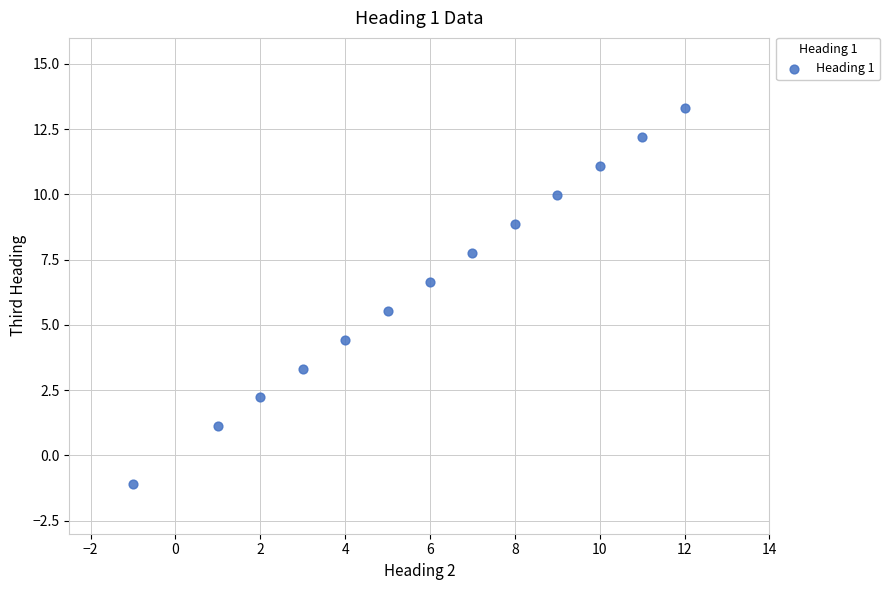

What is the range of X values (max minus min)?

13.0